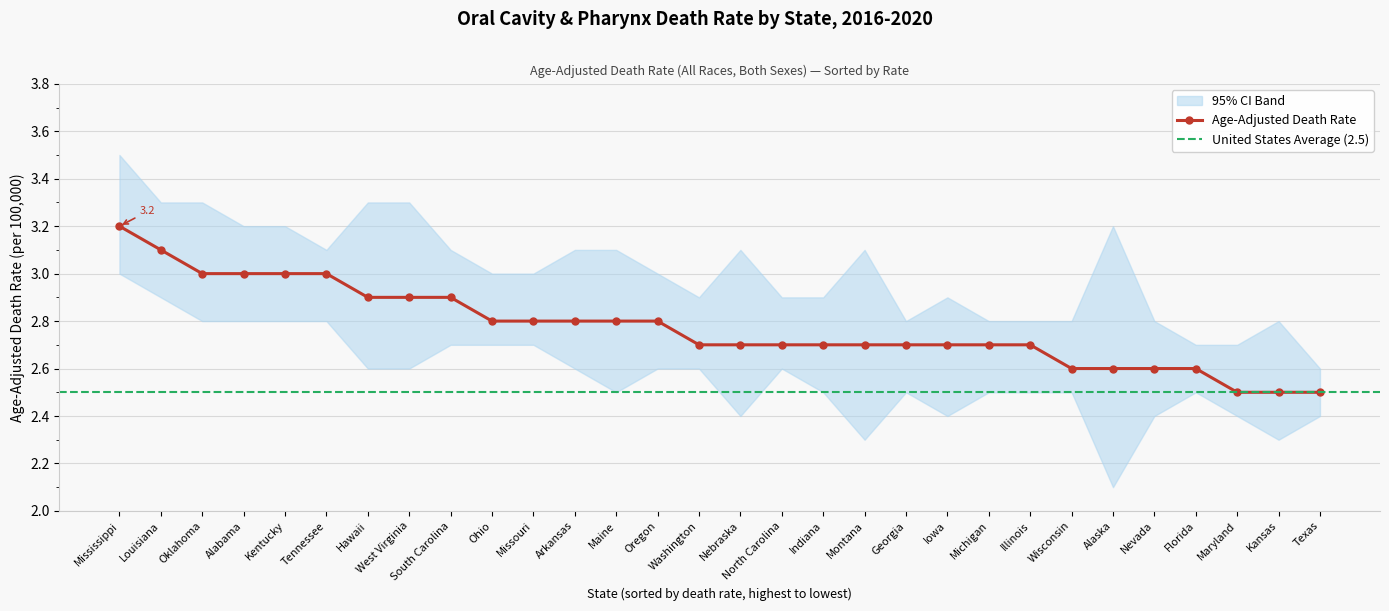

The Age-Adjusted Death Rate series shows 3.0 at Oklahoma. True or false?

True